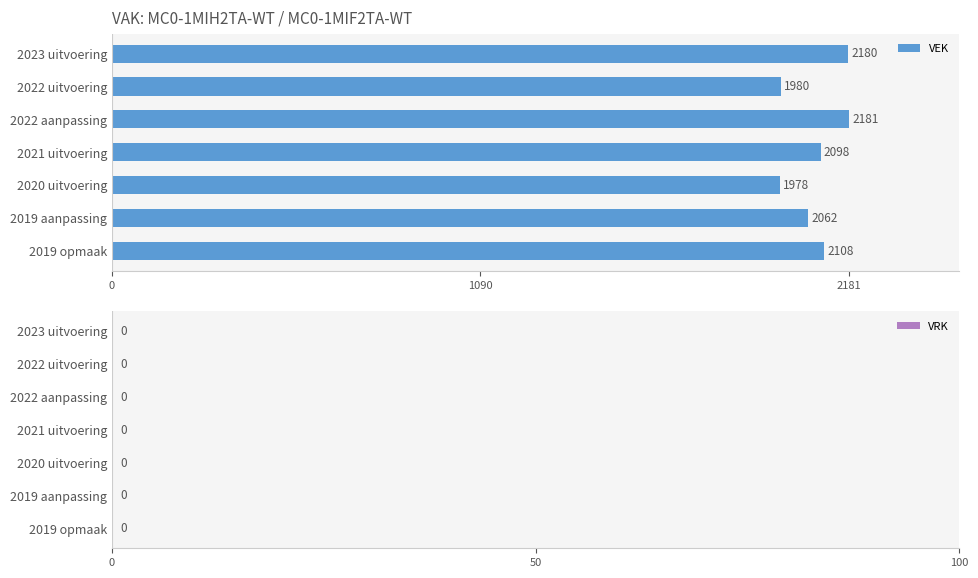

True or false: the data shows 2098 at 2021 uitvoering.

True